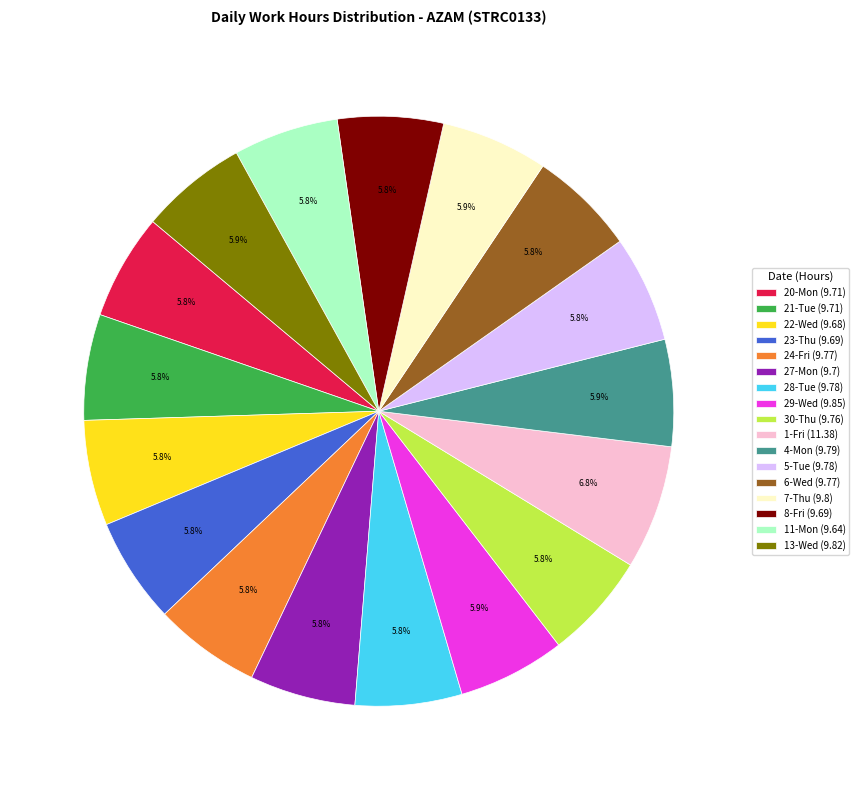

Do 6-Wed and 23-Thu together represent more than half of the pie?

No